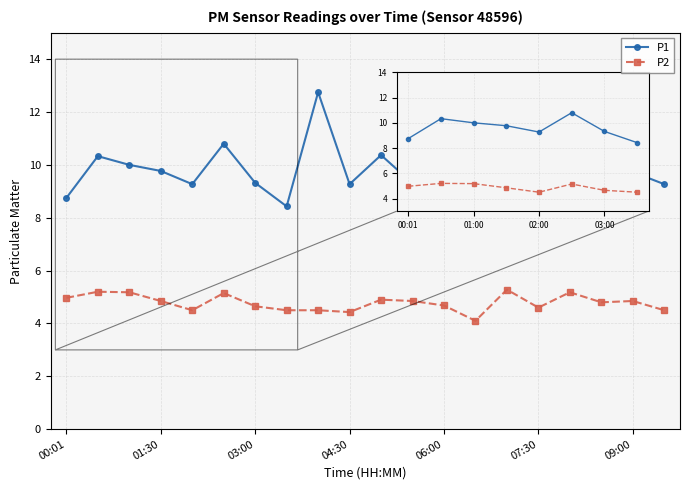

What is the difference between the maximum and minimum values in the P1 series?

4.3